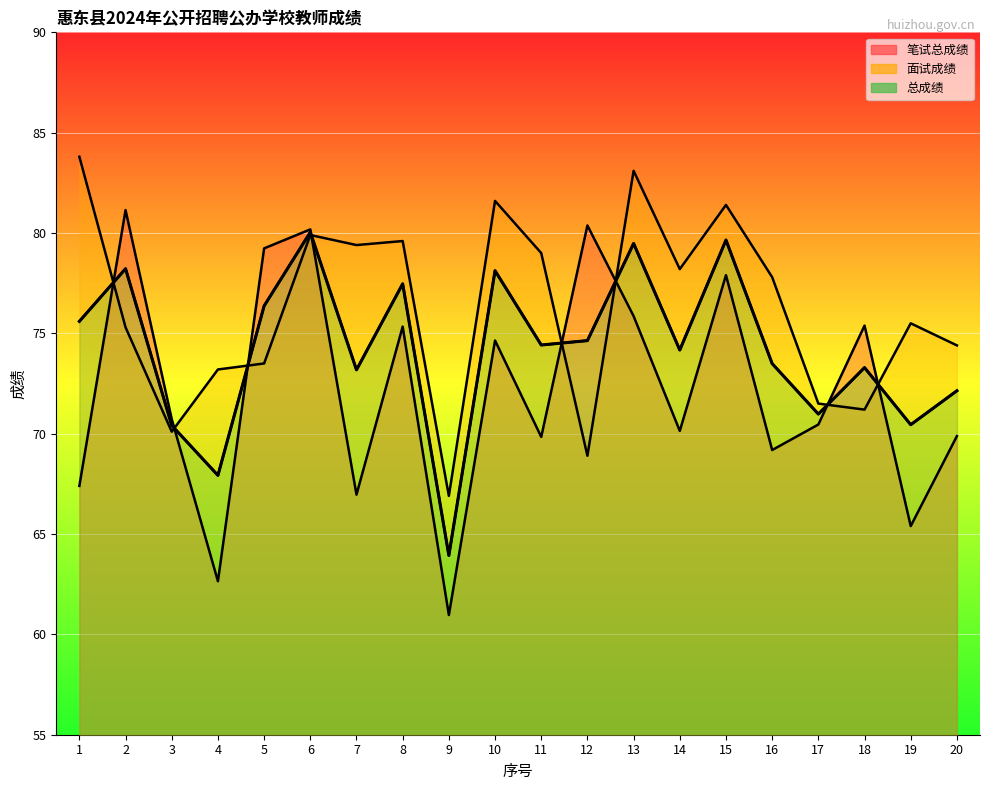

What is the sum of all 笔试总成绩 values?

1443.7